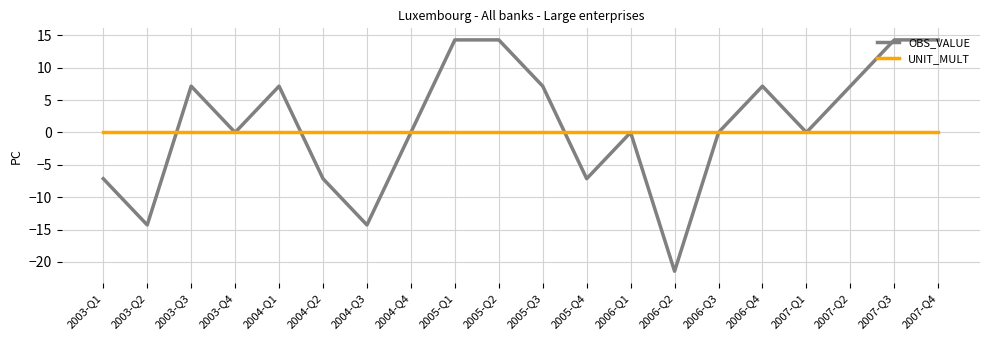

What is the highest value of the OBS_VALUE series?

14.3